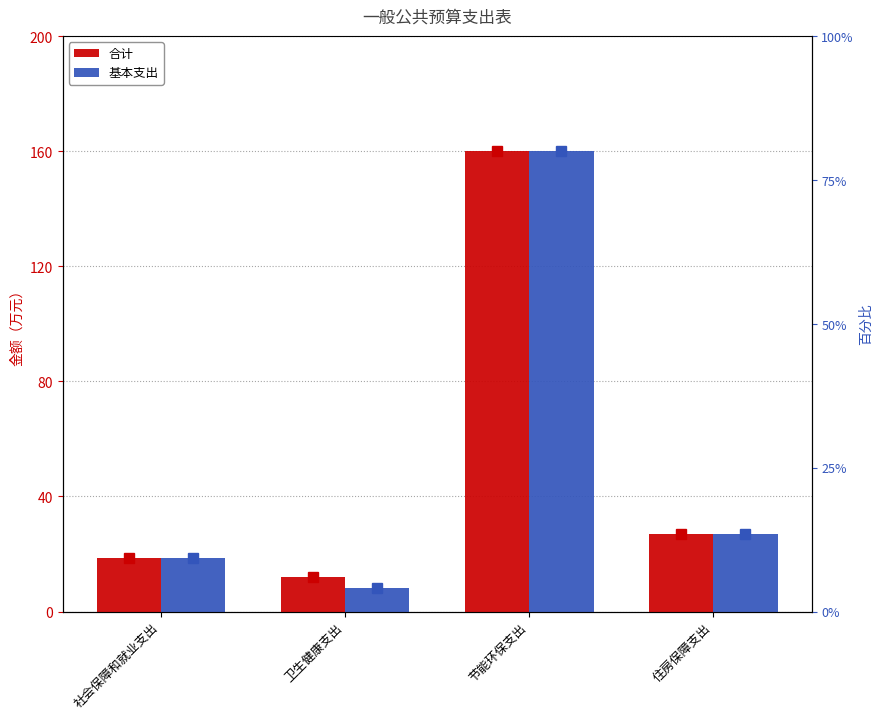

What is the difference between the maximum and minimum values in the 基本支出 series?

152.0